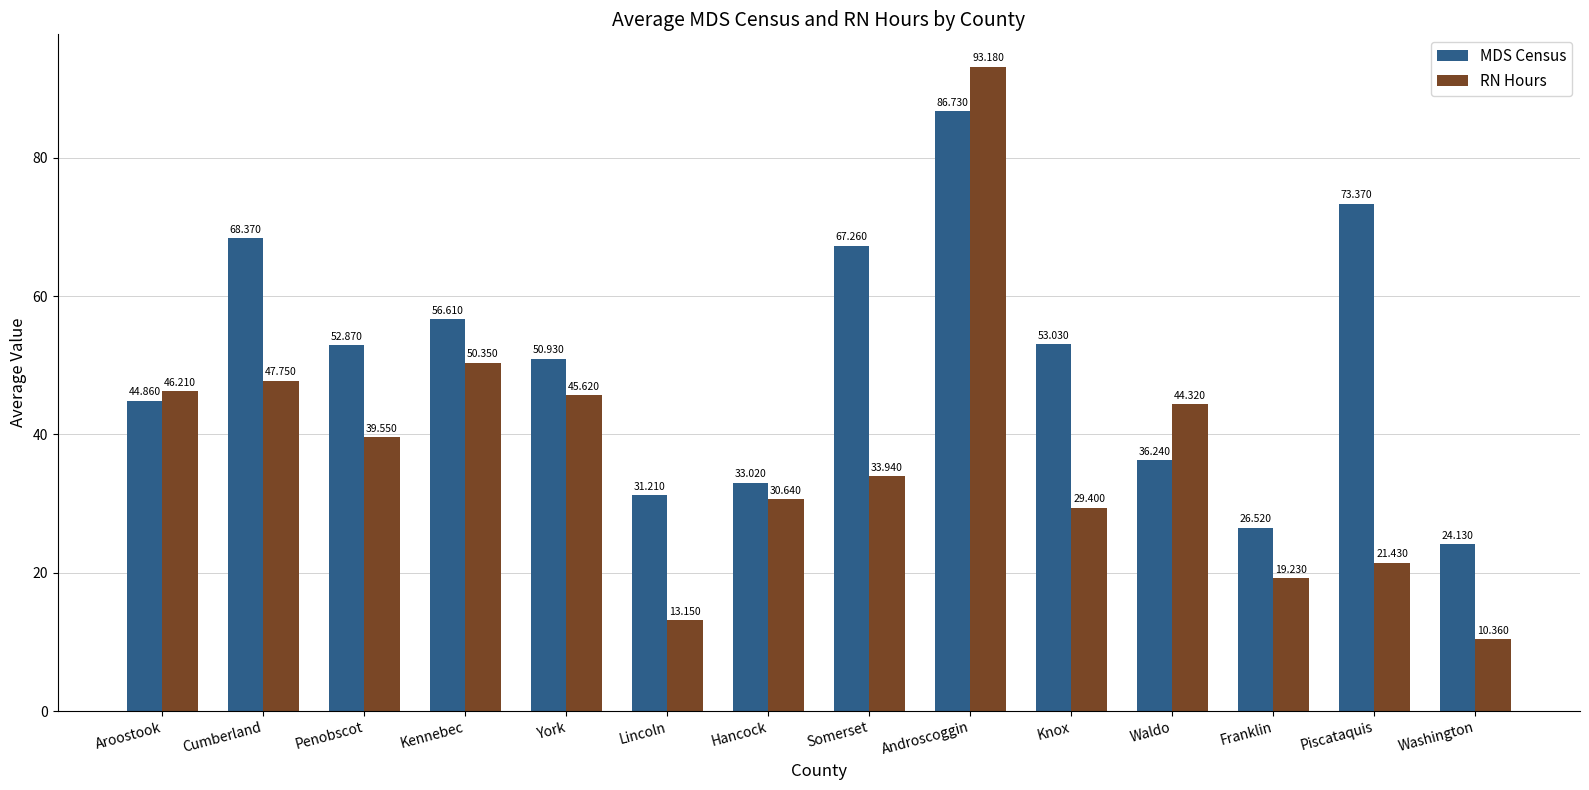

Rank the series by their average value, from highest to lowest.

MDS Census, RN Hours